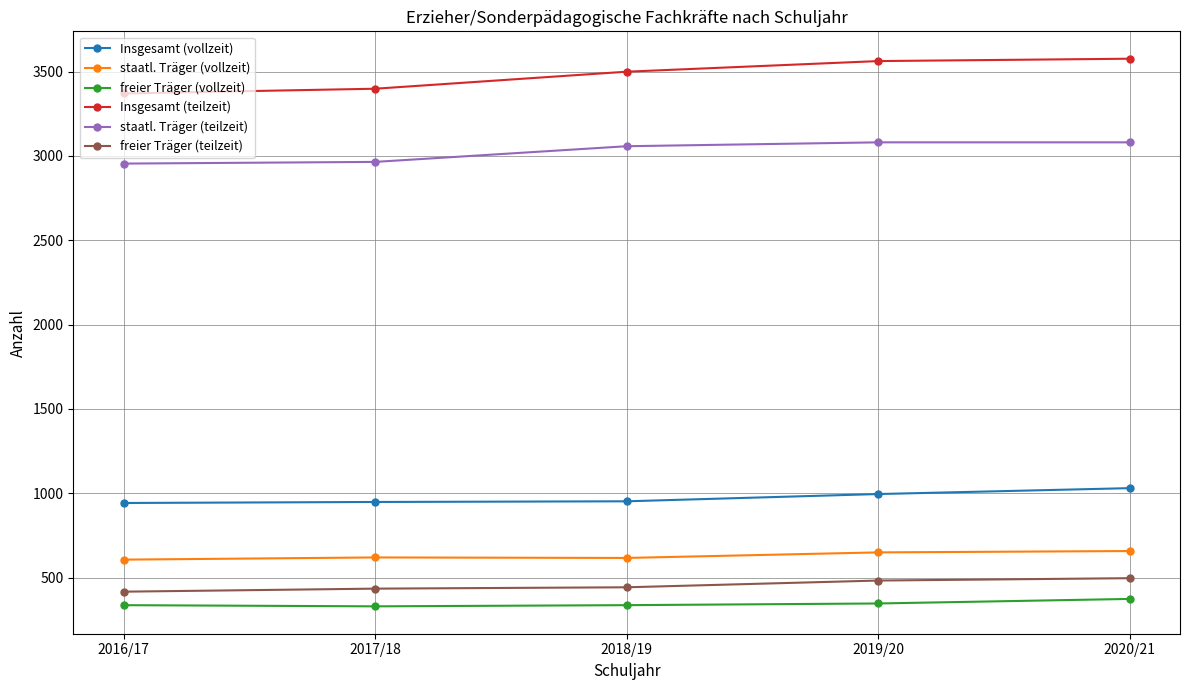

True or false: Insgesamt (teilzeit) and staatl. Träger (vollzeit) intersect in this chart.

False